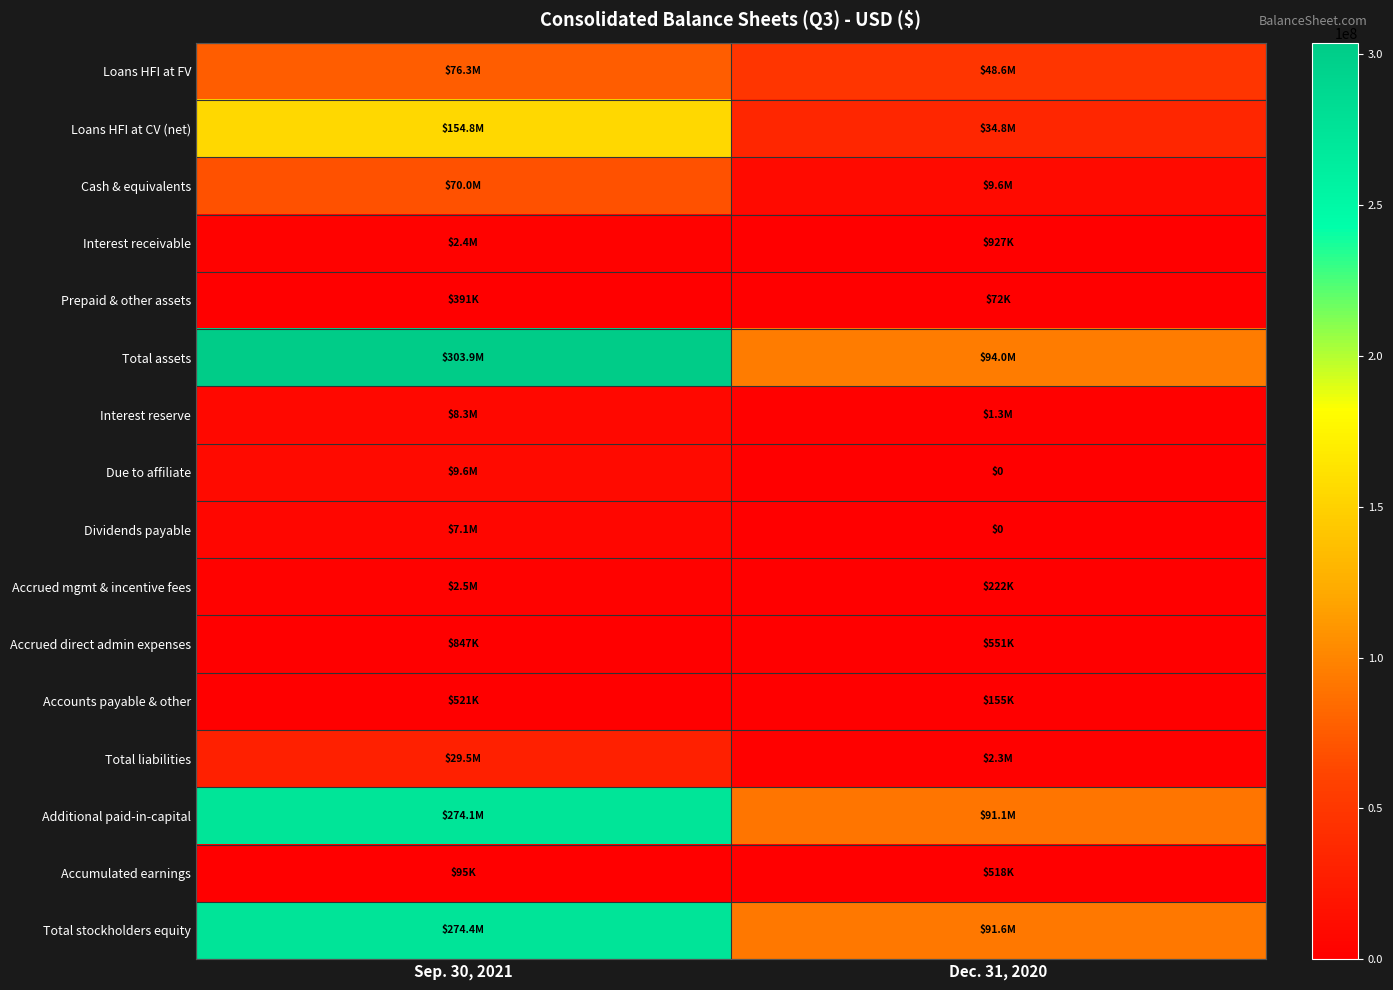

What is the difference between the highest and lowest values at Sep. 30, 2021?

303790022